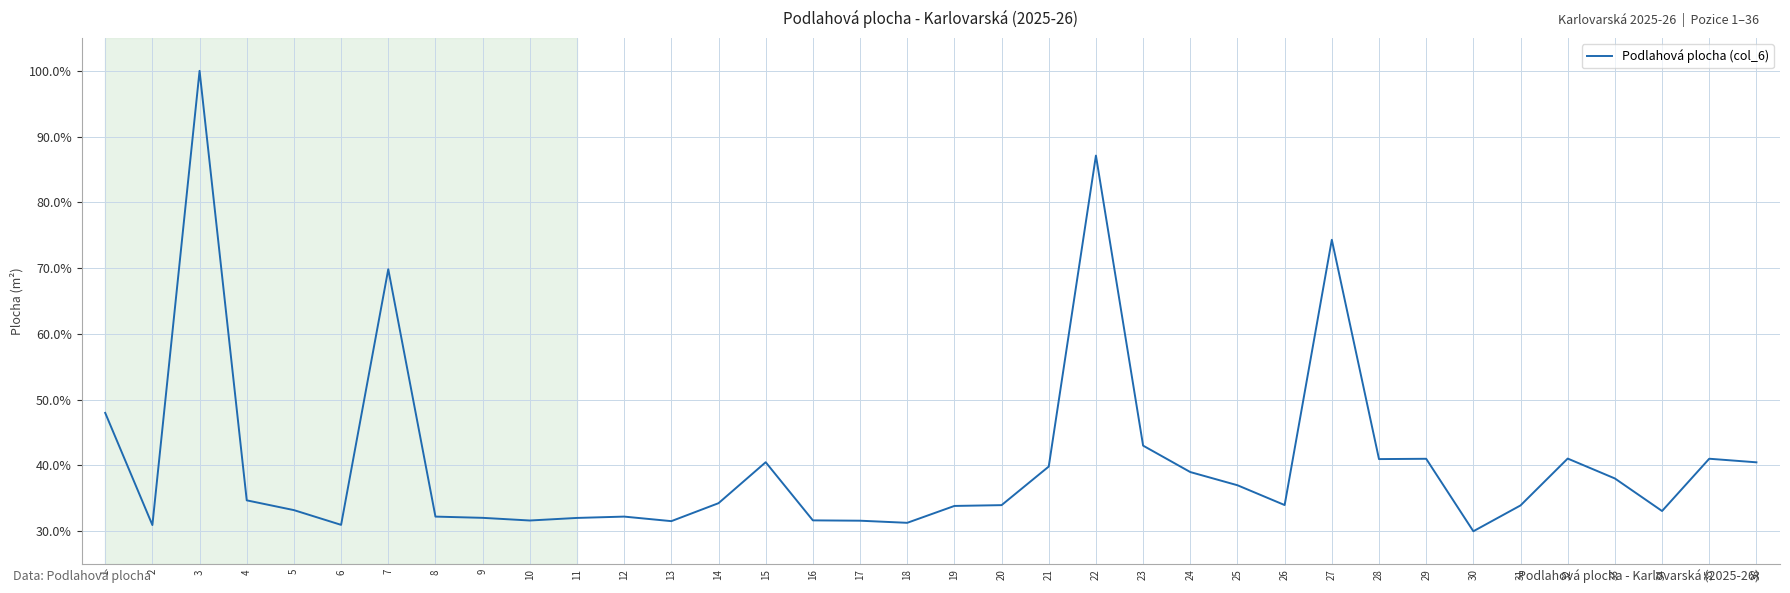

What is the change in value from 1 to 2?

-17.1